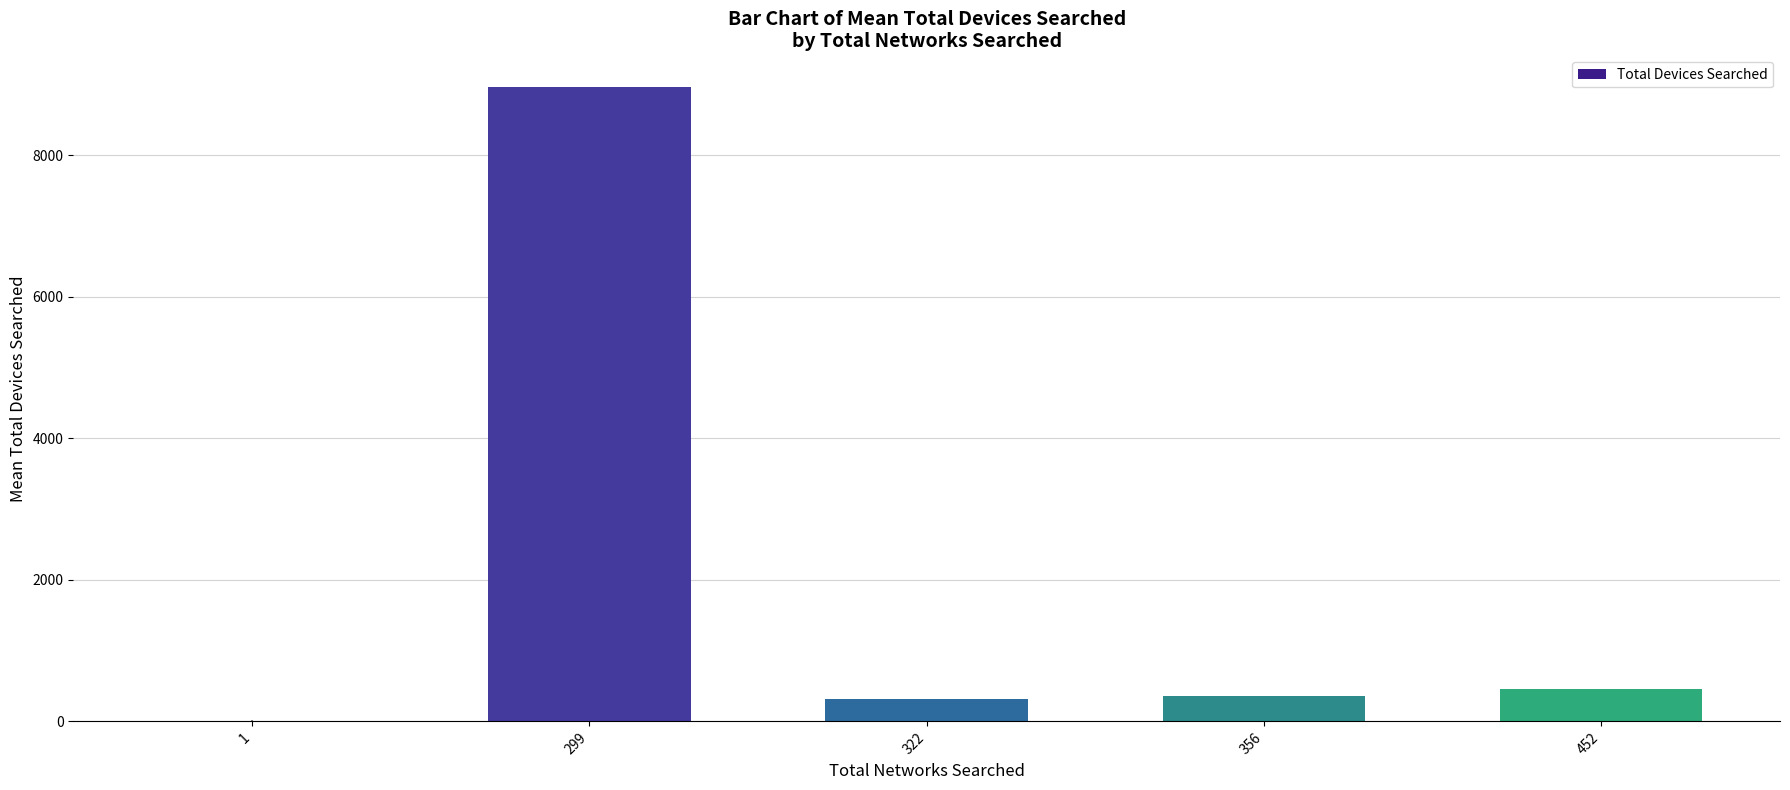

What is the sum of all values?

10106.2